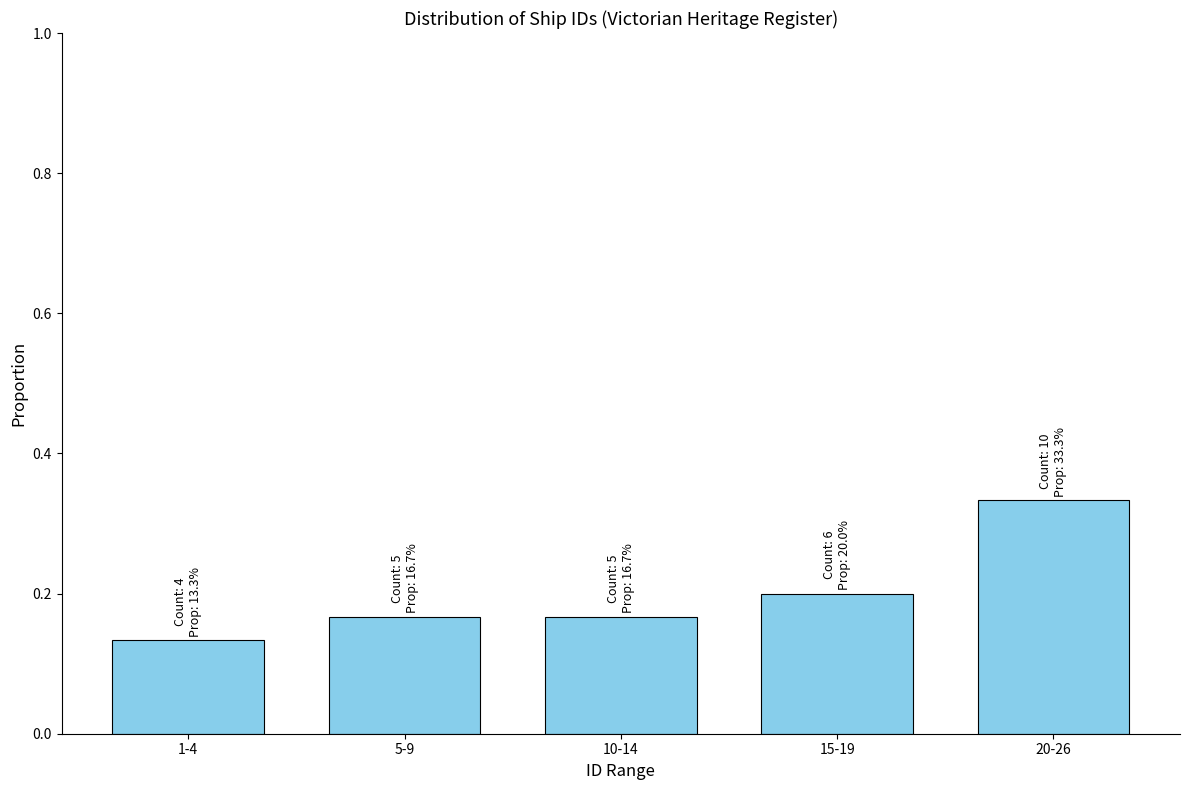

Which label corresponds to the largest value in the chart?

20-26